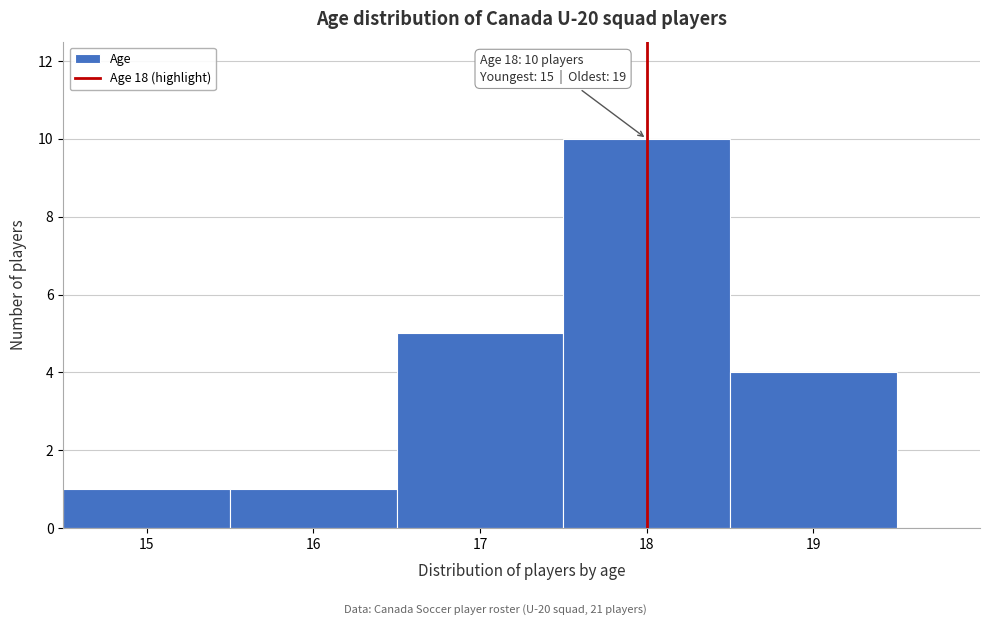

Over which range of the x-axis is the bar tallest?

17.5 to 18.5